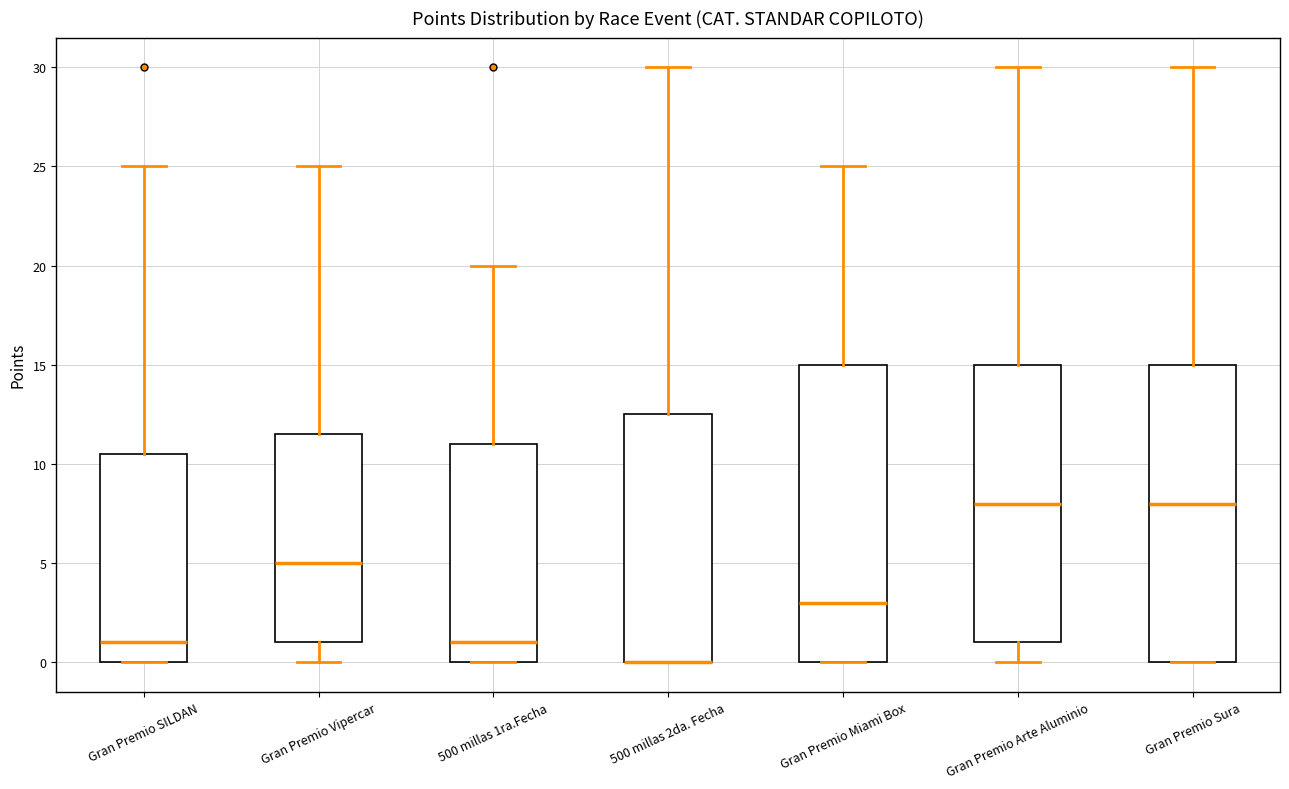

Reading left to right, transcribe this box plot: for each box, give where its median line is, the range the box spans, and where its two whiskers end, as read against the y-axis. The values are not printed on the chart, so give them approximately, as read against the axis.

Gran Premio SILDAN: median 1.0, box 0.0 to 10.5, whiskers 0.0 to 25.0
Gran Premio Vipercar: median 5.0, box 1.0 to 11.5, whiskers 0.0 to 25.0
500 millas 1ra.Fecha: median 1.0, box 0.0 to 11.0, whiskers 0.0 to 20.0
500 millas 2da. Fecha: median 0.0 (drawn on the box's lower edge), box 0.0 to 12.5, whiskers 0.0 to 30.0
Gran Premio Miami Box: median 3.0, box 0.0 to 15.0, whiskers 0.0 to 25.0
Gran Premio Arte Aluminio: median 8.0, box 1.0 to 15.0, whiskers 0.0 to 30.0
Gran Premio Sura: median 8.0, box 0.0 to 15.0, whiskers 0.0 to 30.0